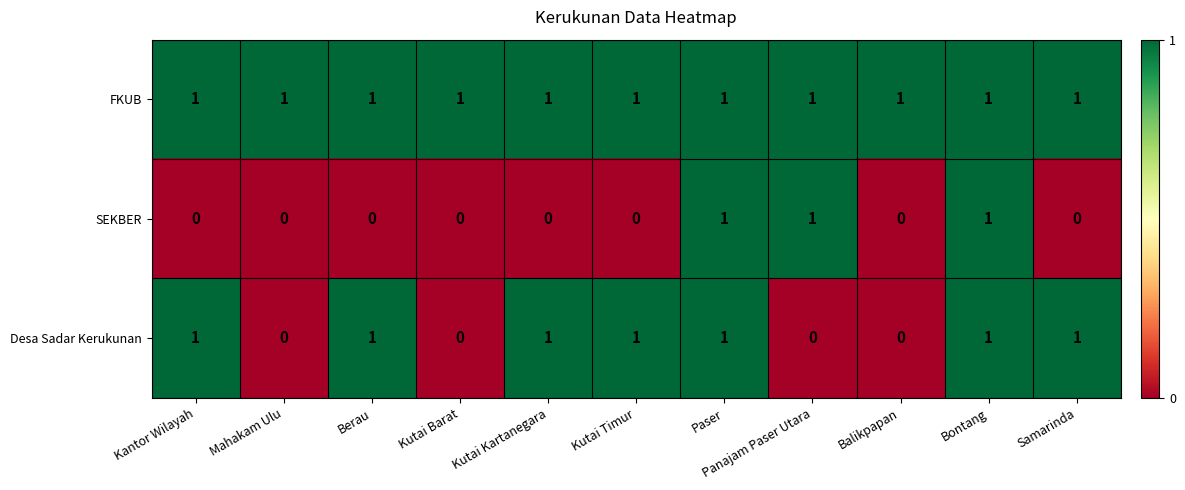

Rank the series by their average value, from lowest to highest.

SEKBER, Desa Sadar Kerukunan, FKUB